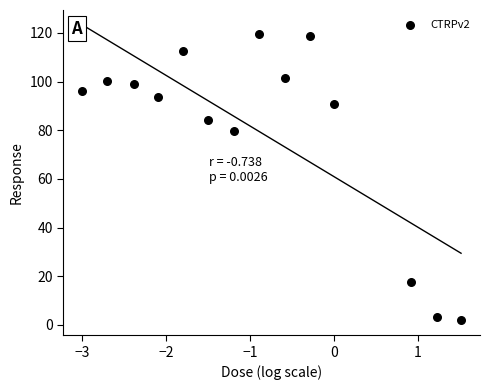

What Y value in the scatter plot is closest to 60?

79.6